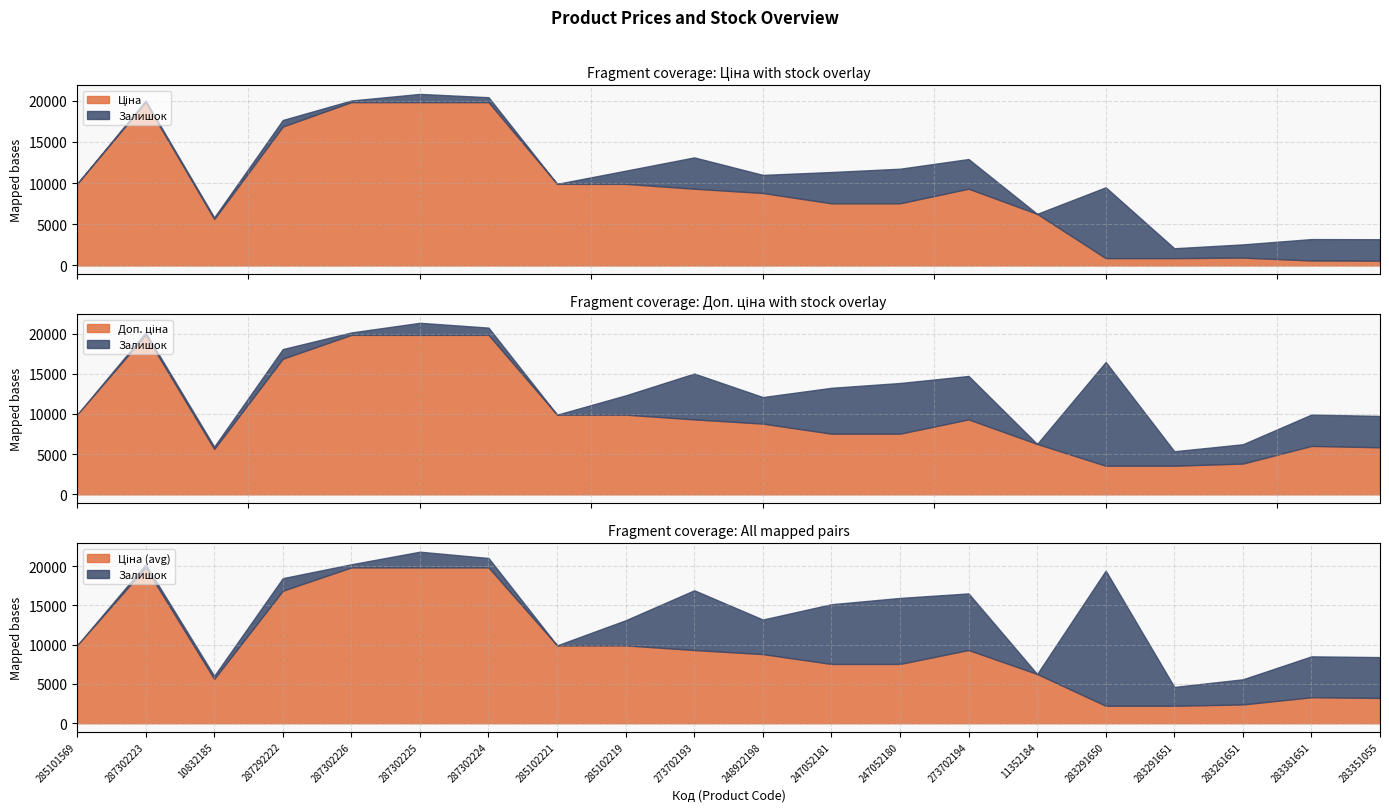

How many interior local peaks does the Доп. ціна series have?

3